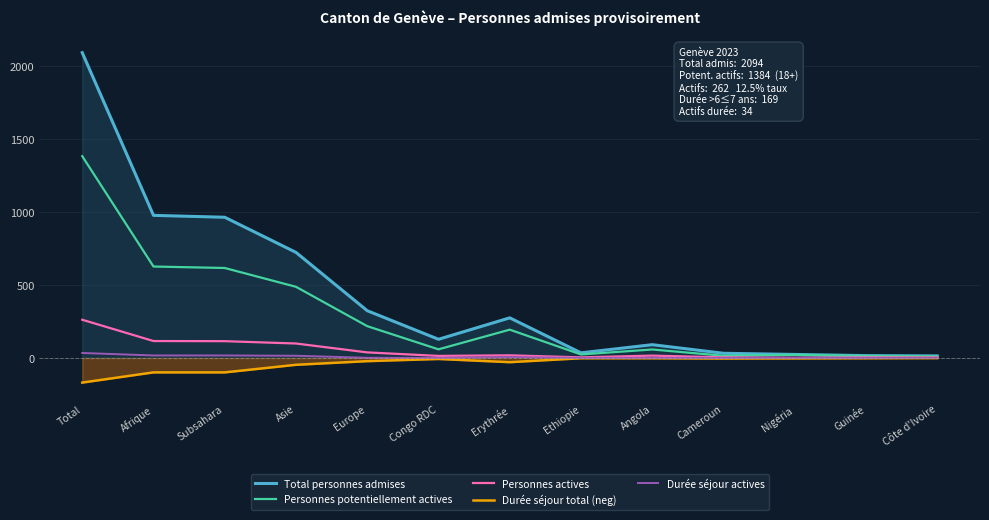

At which label does Personnes actives first exceed 16?

Total